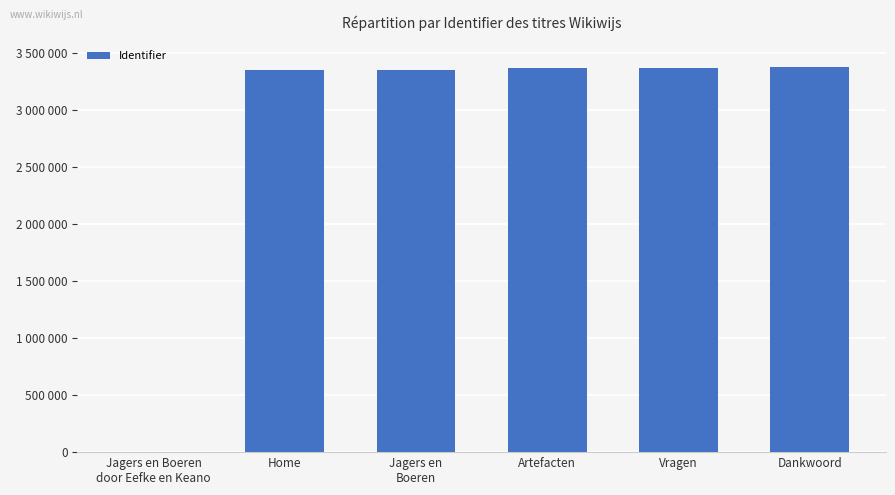

The value at Vragen is 3371223. True or false?

True